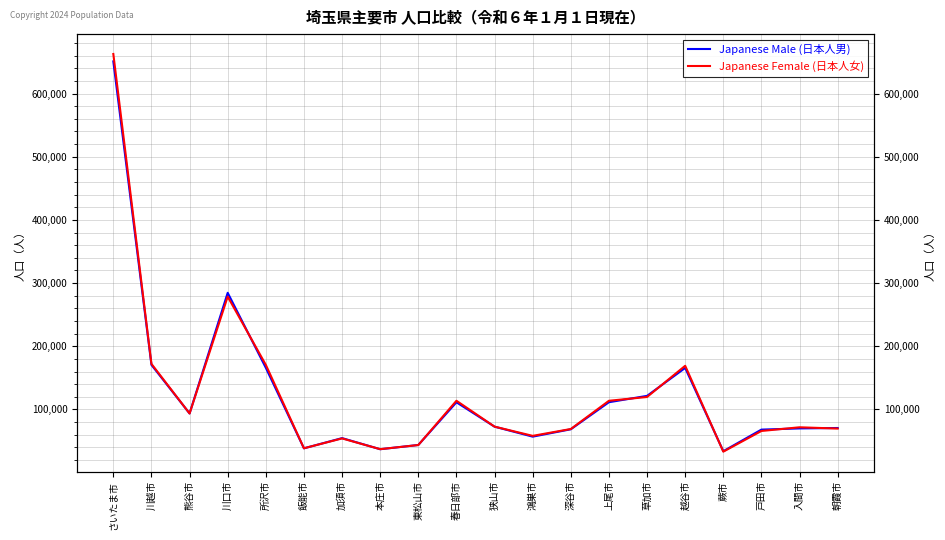

What is the approximate value of Japanese Female (日本人女) at 越谷市?

169116